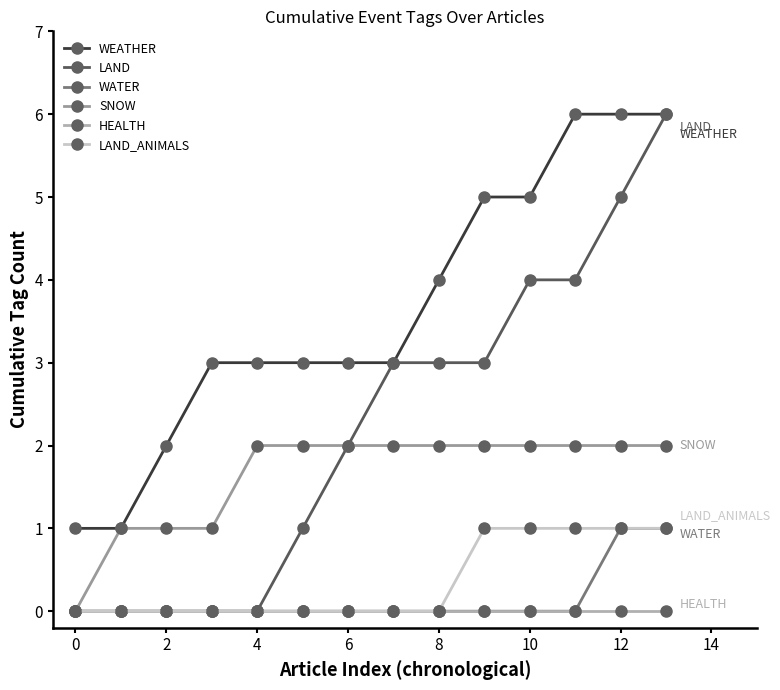

At which label does WEATHER reach its peak?

11